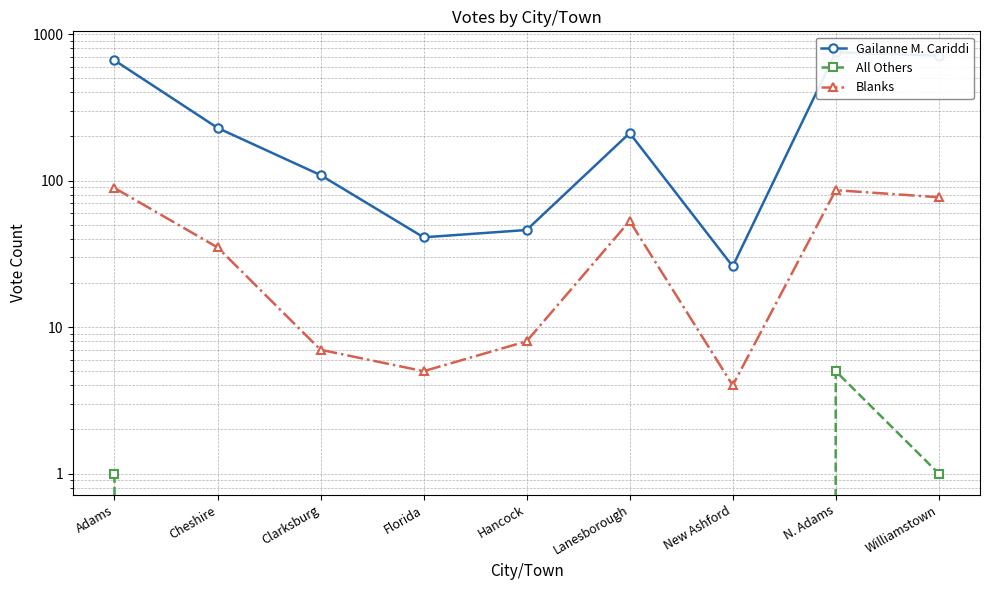

At which category is the sum across all series the highest?

N. Adams